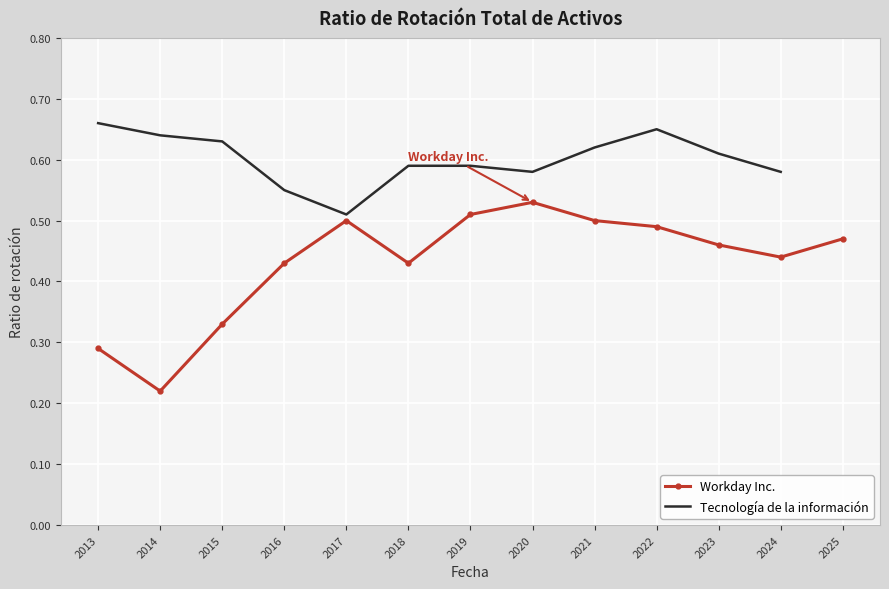

At which label is Workday Inc. closest to 0?

2014